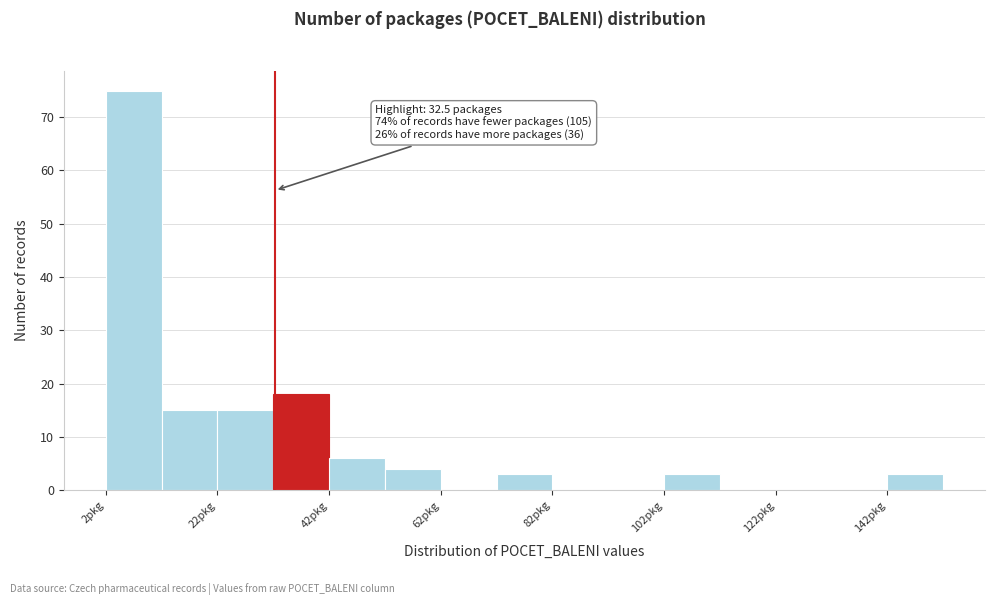

Read against the x-axis, roughly where is the centre of the tallest bar?

5